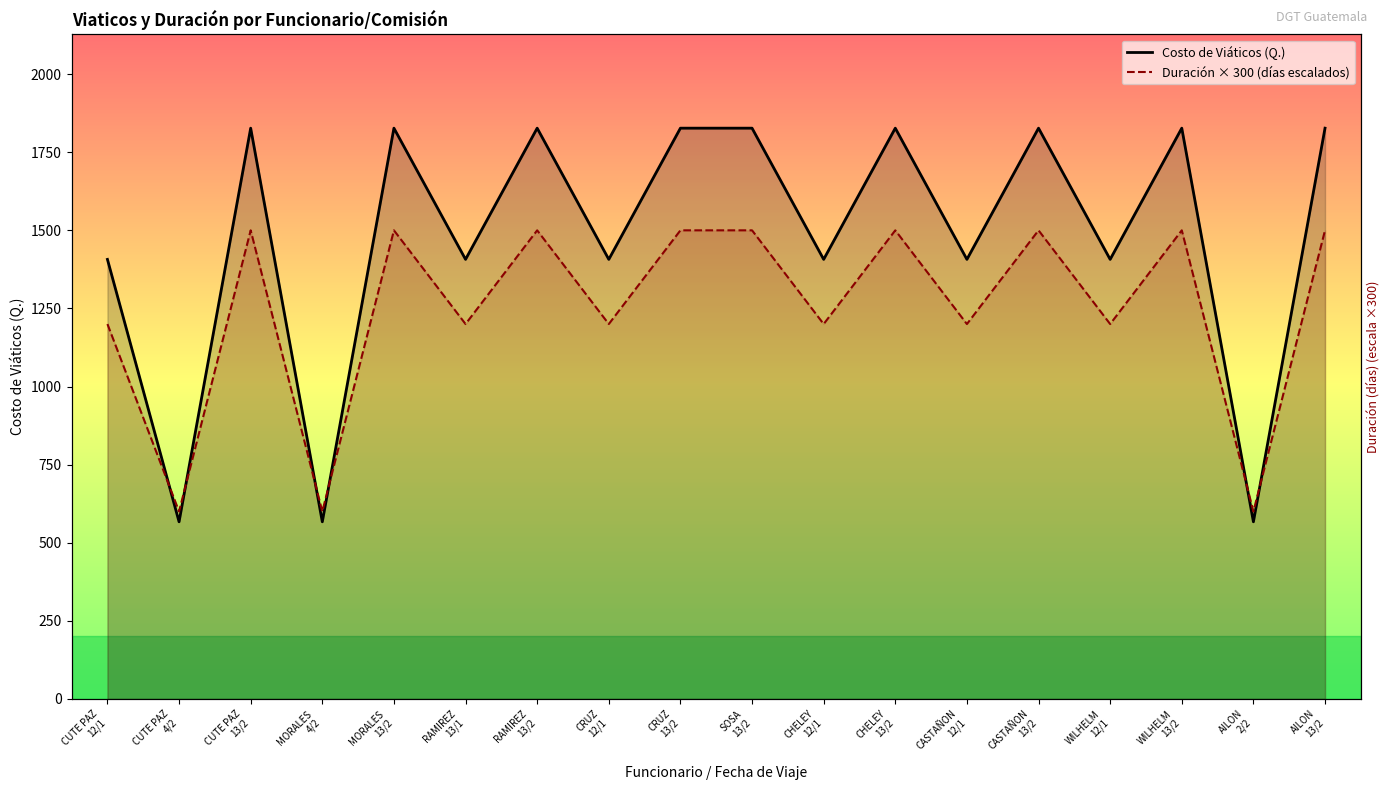

What is the difference between the second highest and minimum values in the Duración × 300 (días escalados) series?

900